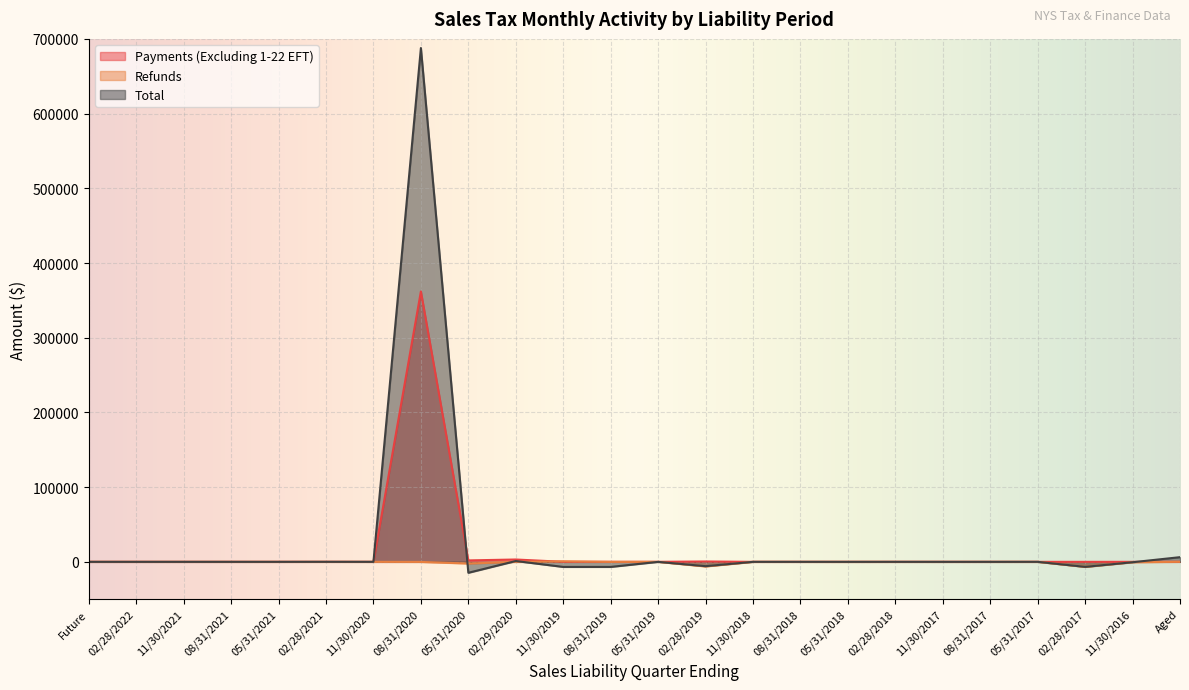

Between 05/31/2018 and 11/30/2021, which is larger?

05/31/2018